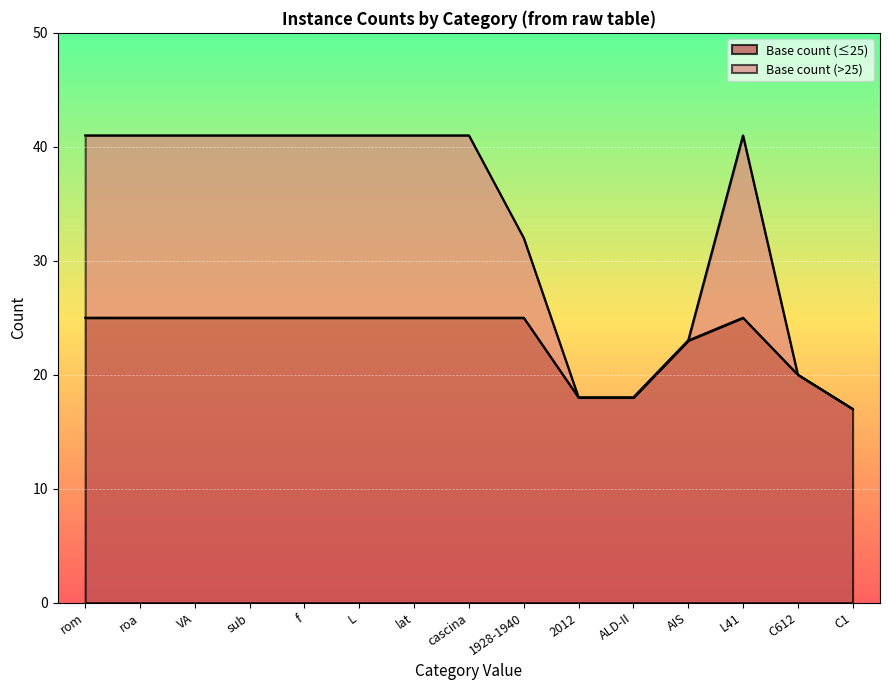

The value of Base count (≤25) at L is 10. True or false?

False